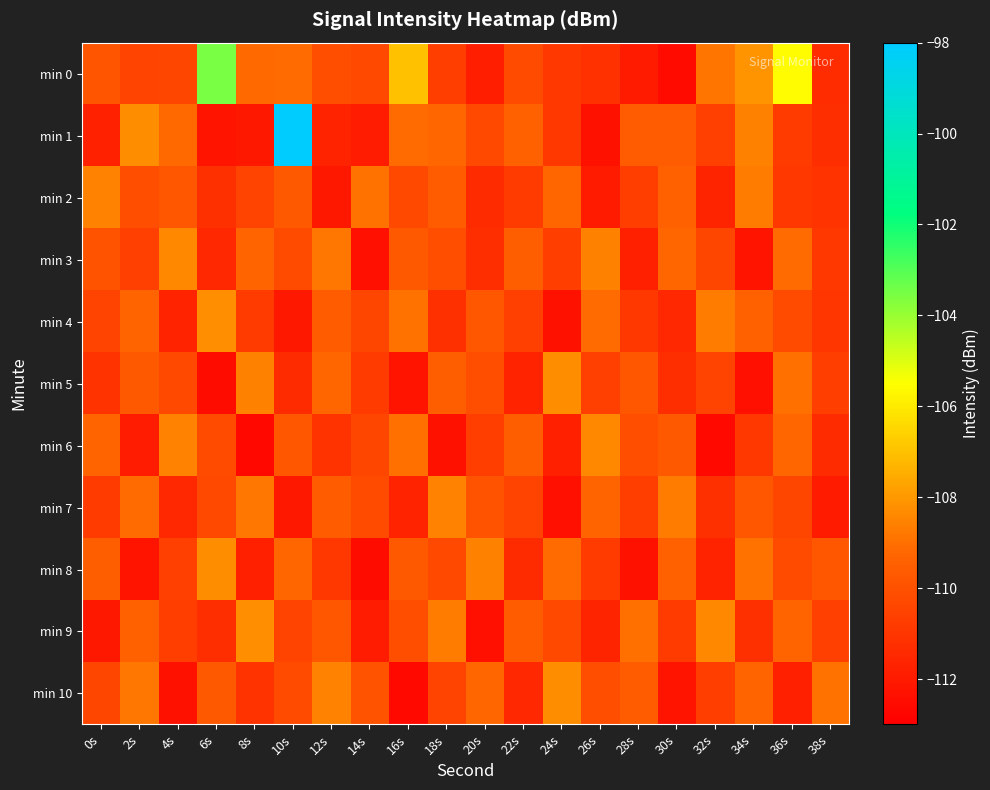

What is the smallest value displayed?

-112.7